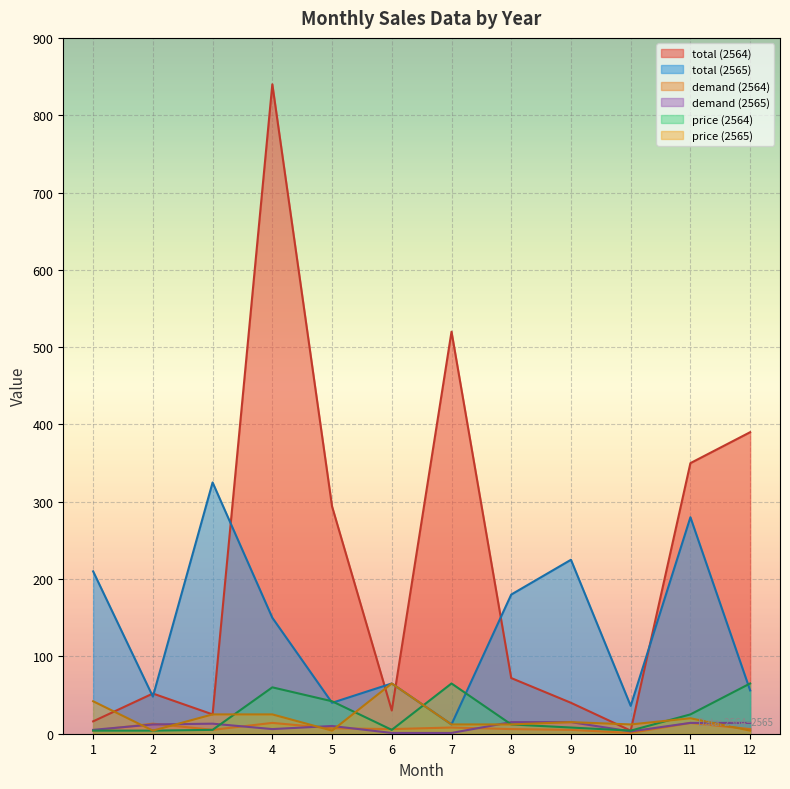

True or false: demand has a value of 6 at 8.

True